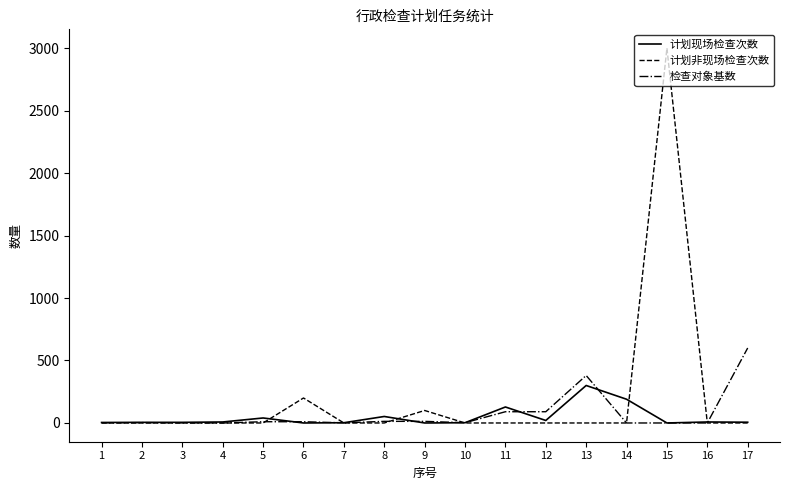

The value of 检查对象基数 at 4 is 304. True or false?

False